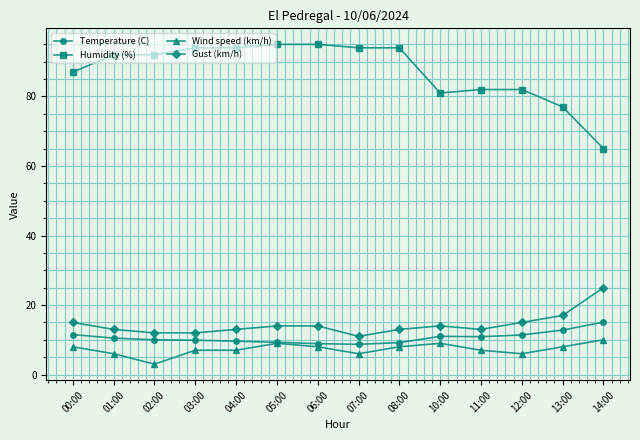

Rank the series by their maximum value, from highest to lowest.

Humidity (%), Gust (km/h), Temperature (C), Wind speed (km/h)